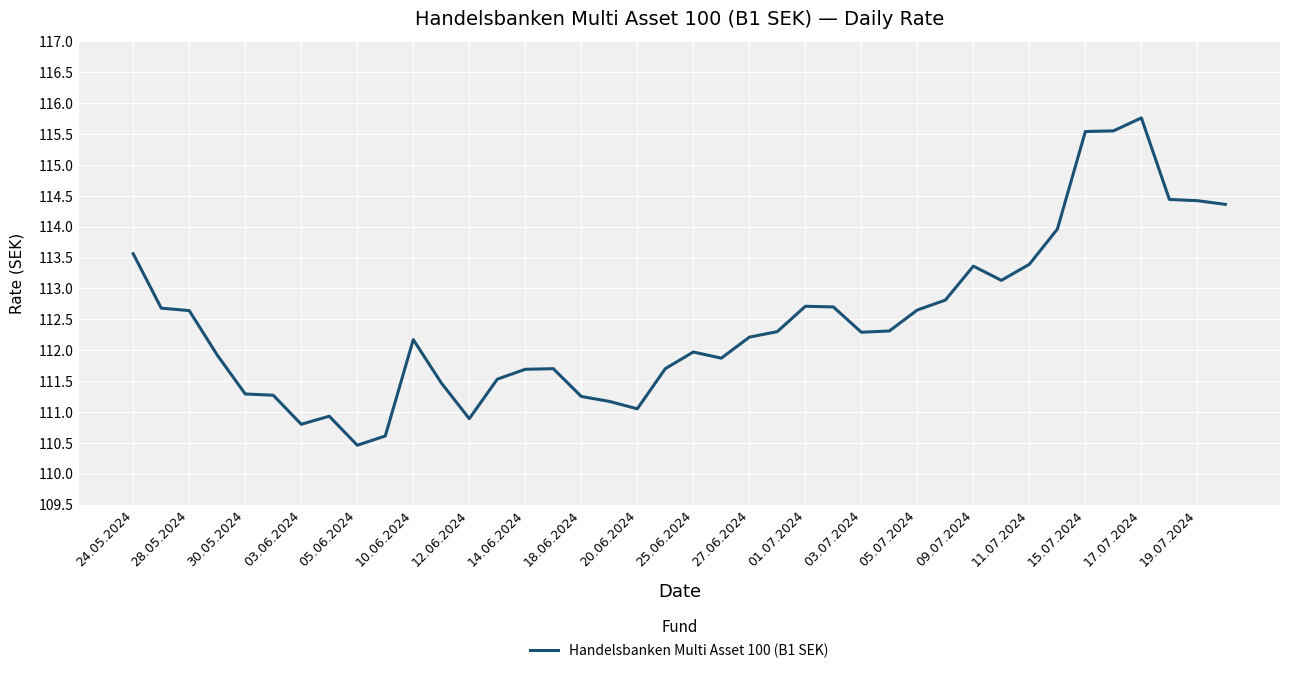

What is the smallest value displayed?

110.5